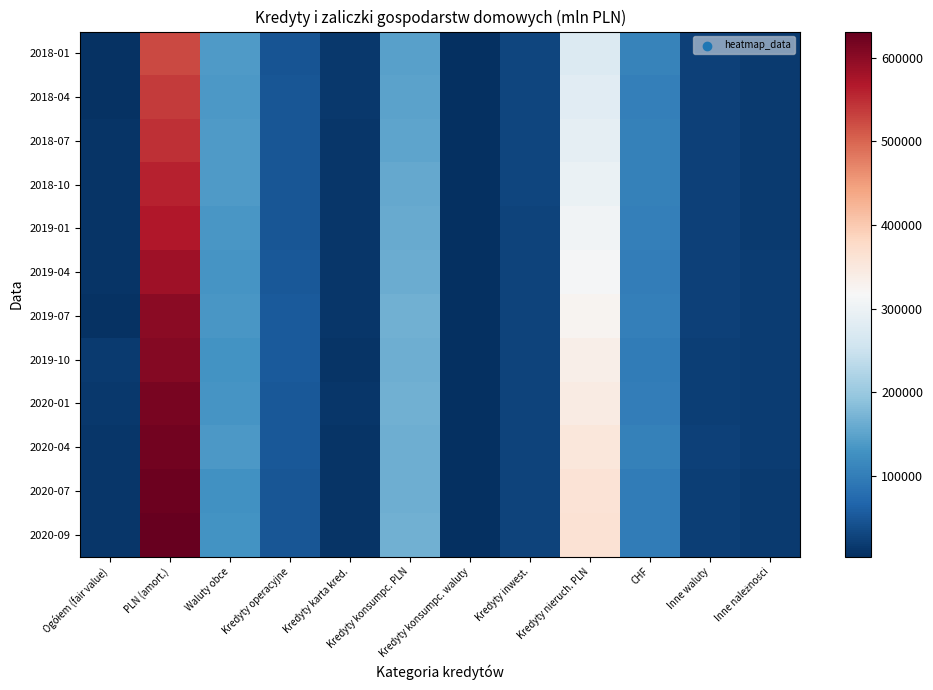

Which series has the largest range (max minus min)?

2020-09